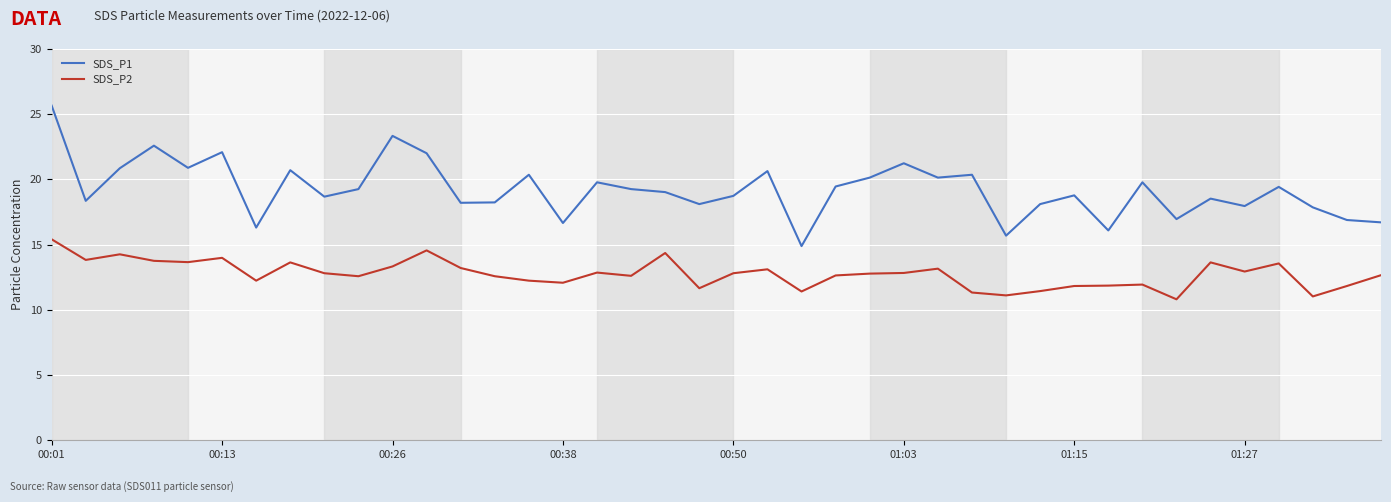

Which series has the largest range (max minus min)?

SDS_P1